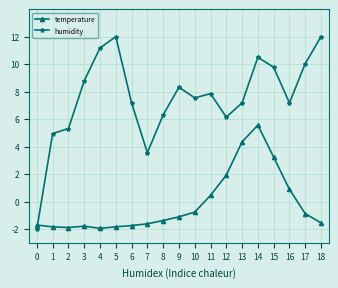

What is the minimum value shown in the chart?

-2.0